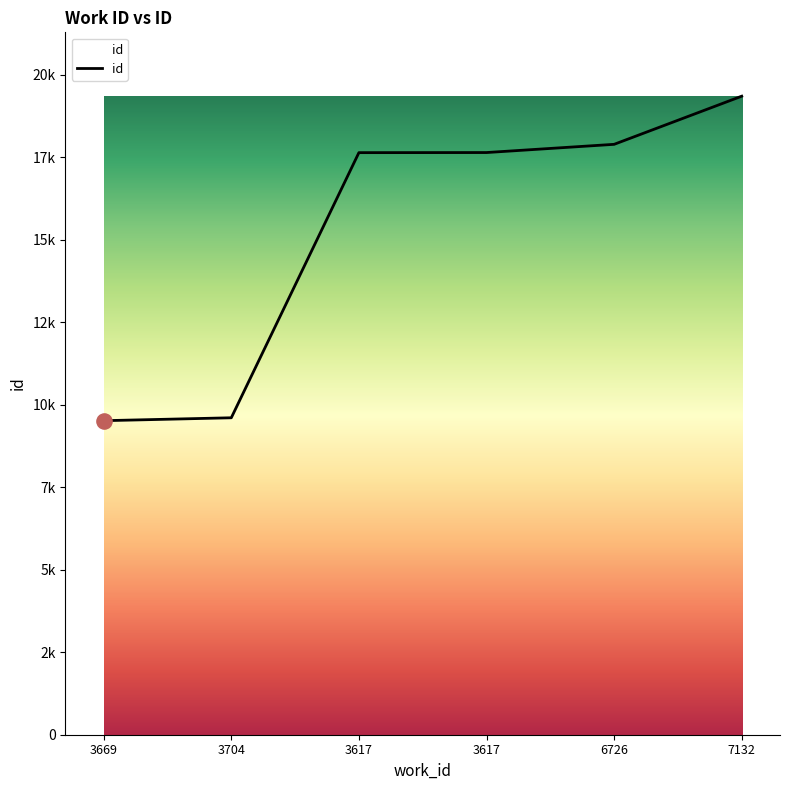

Approximately how many times larger is the value at 3704 compared to 3669?

1.0